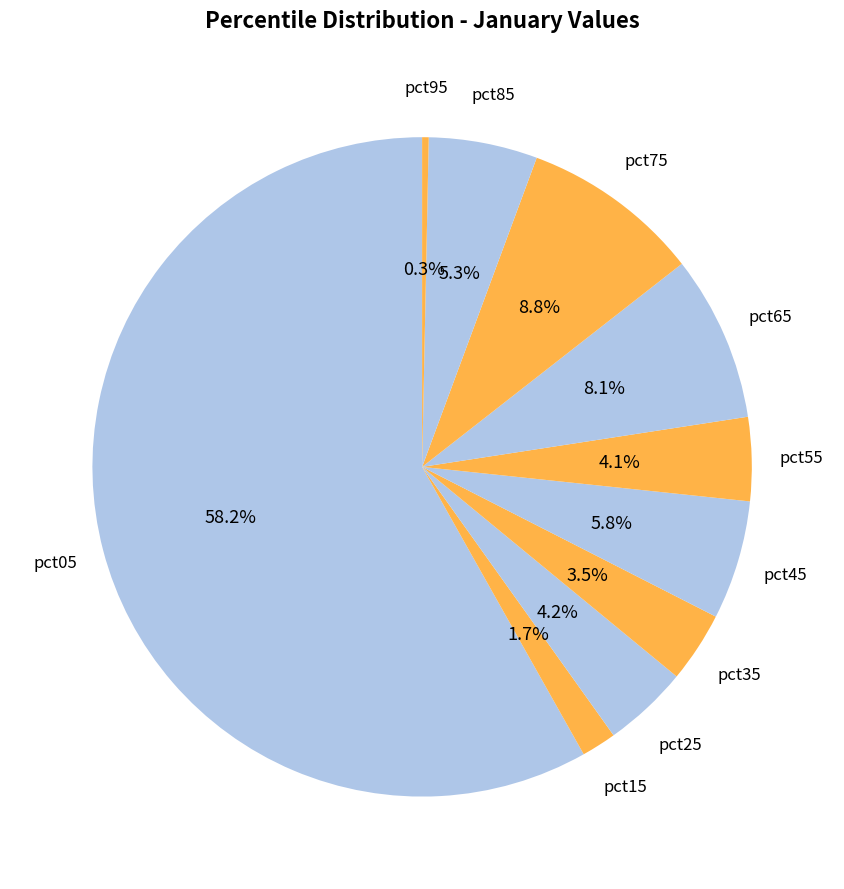

Which slice is the largest?

pct05